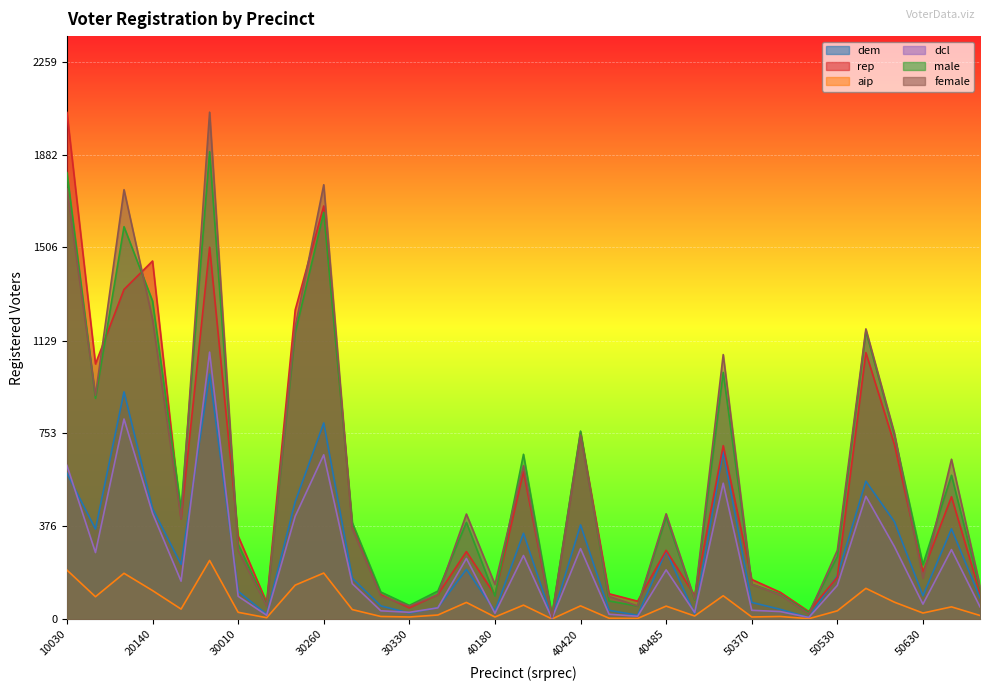

At which category does the chart reach its peak across all series?

22190